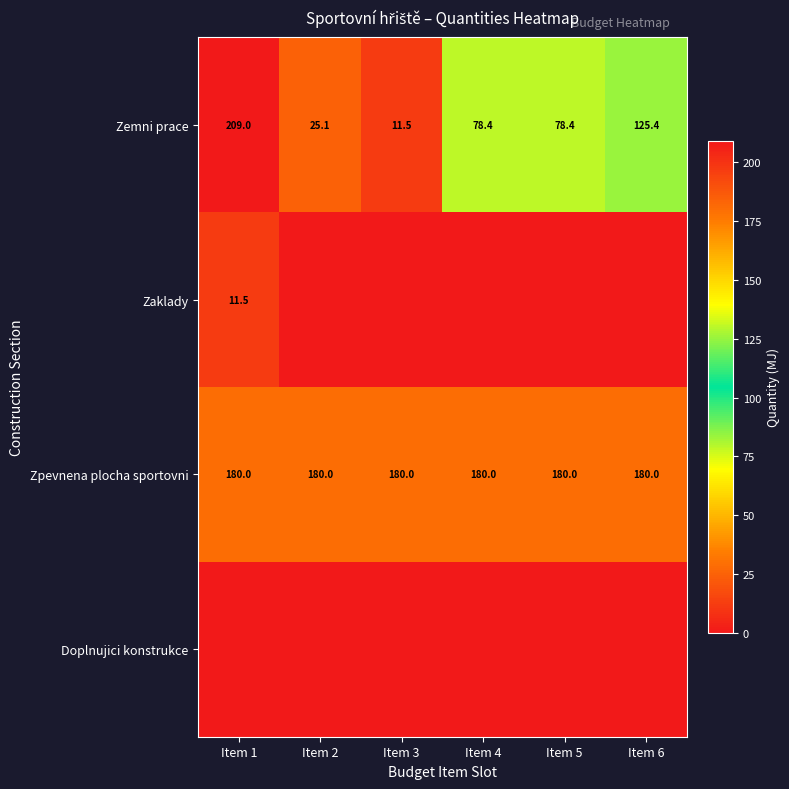

What is the spread (max minus min) of values at Item 6?

180.0